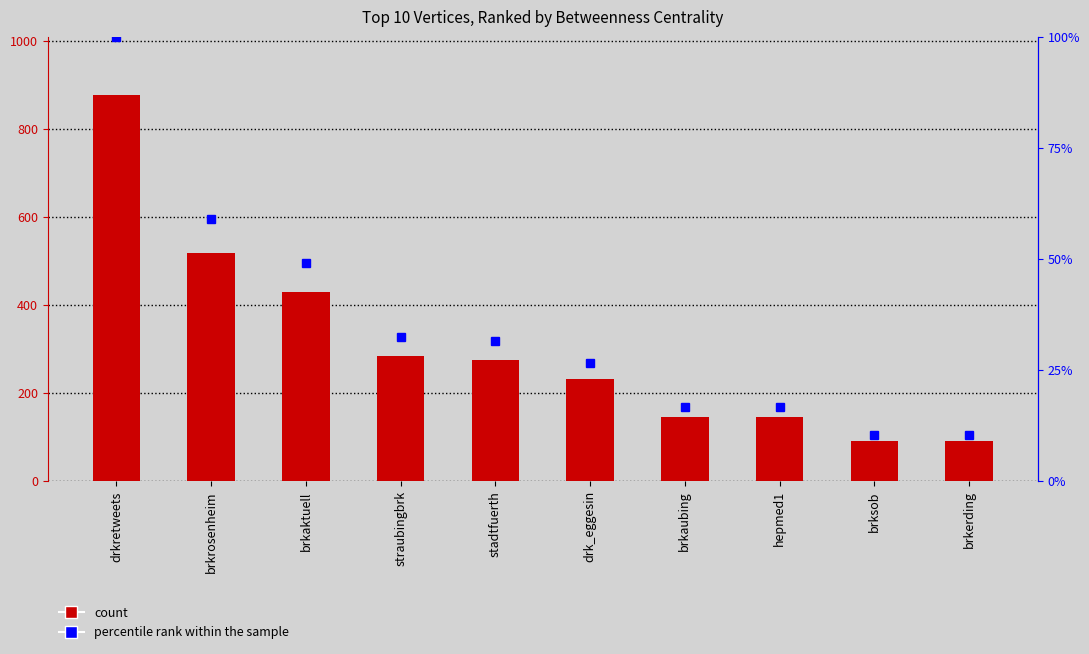

What is the average value of the Betweenness Centrality series?

309.4